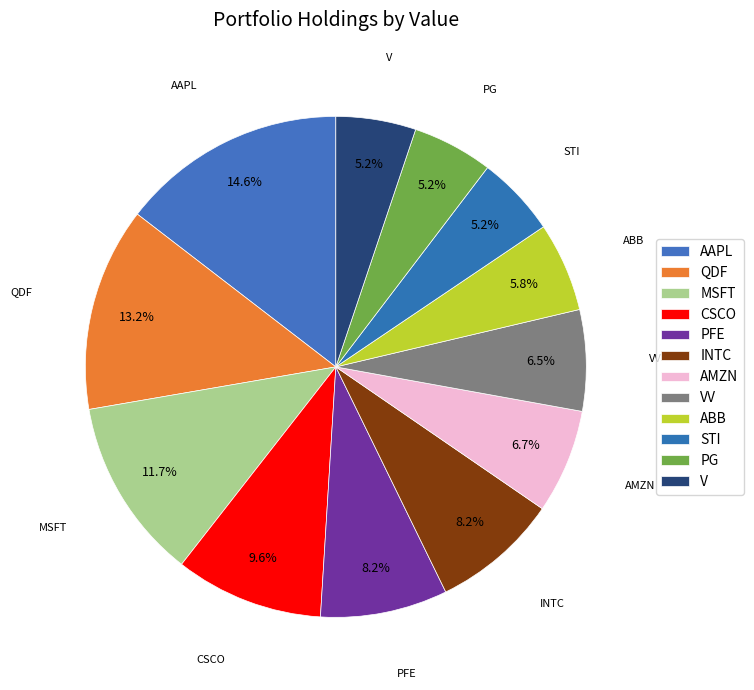

How many slices are in this pie chart?

12